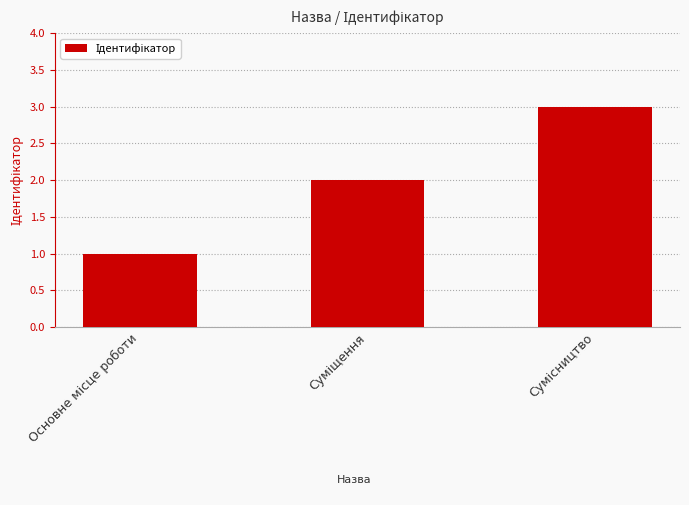

What is the sum of all values?

6